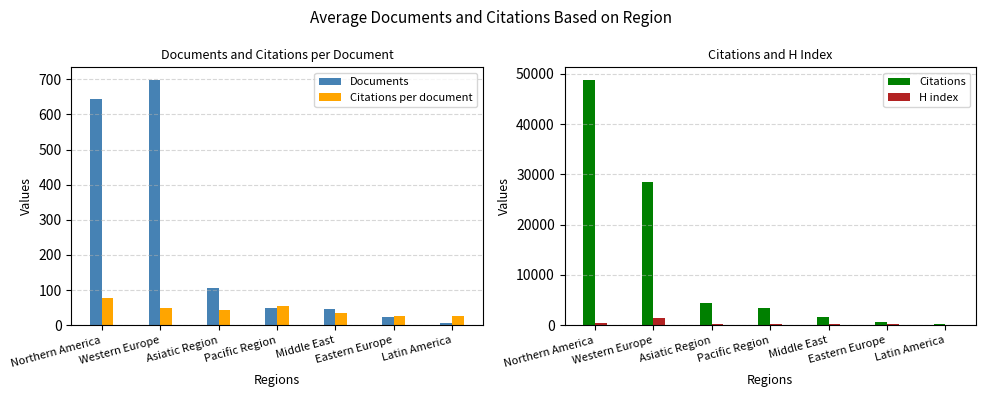

At which label does Citations reach its peak?

Northern America